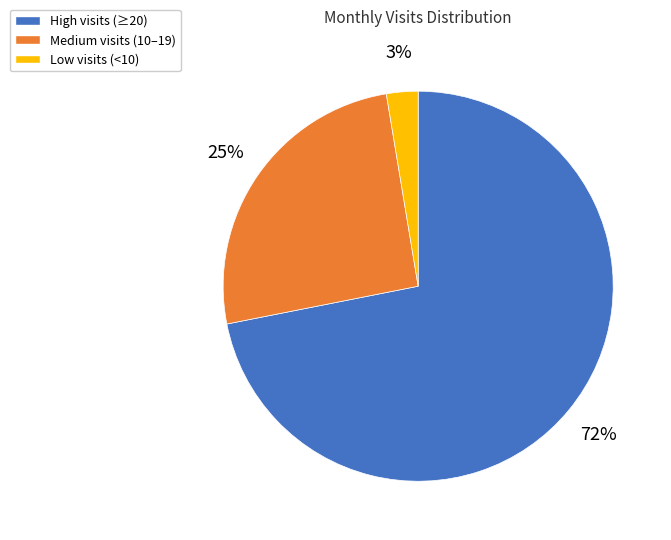

What percentage is the Medium visits (10–19) slice, to the nearest percent?

25%